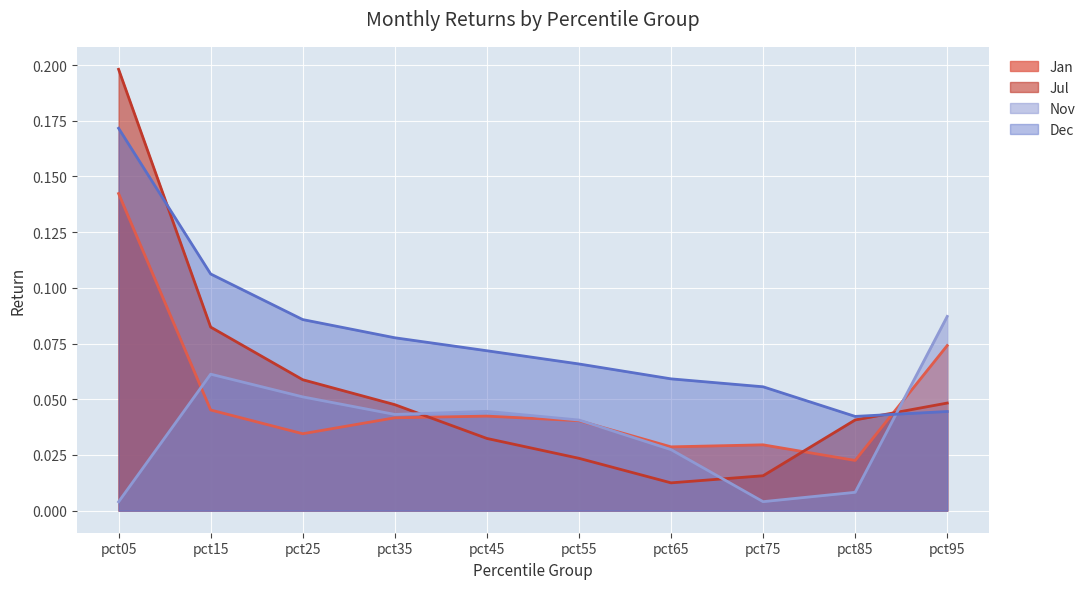

Reading left to right, list all the values displayed in this chart.

Jan: 0.1	0.0	0.0	0.0	0.0	0.0	0.0	0.0	0.0	0.1
Jul: 0.2	0.1	0.1	0.0	0.0	0.0	0.0	0.0	0.0	0.0
Nov: 0.0	0.1	0.1	0.0	0.0	0.0	0.0	0.0	0.0	0.1
Dec: 0.2	0.1	0.1	0.1	0.1	0.1	0.1	0.1	0.0	0.0